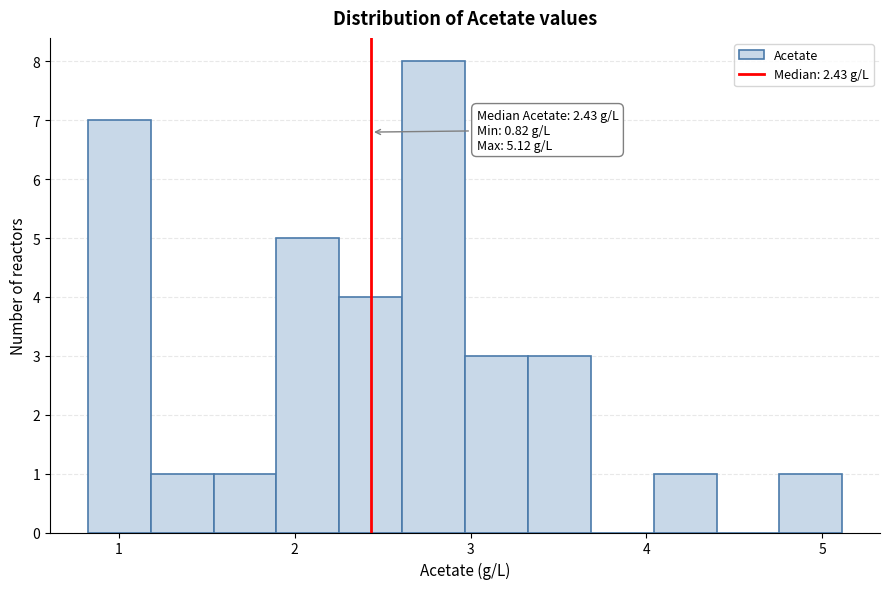

Read against the x-axis, roughly where is the centre of the tallest bar?

2.8